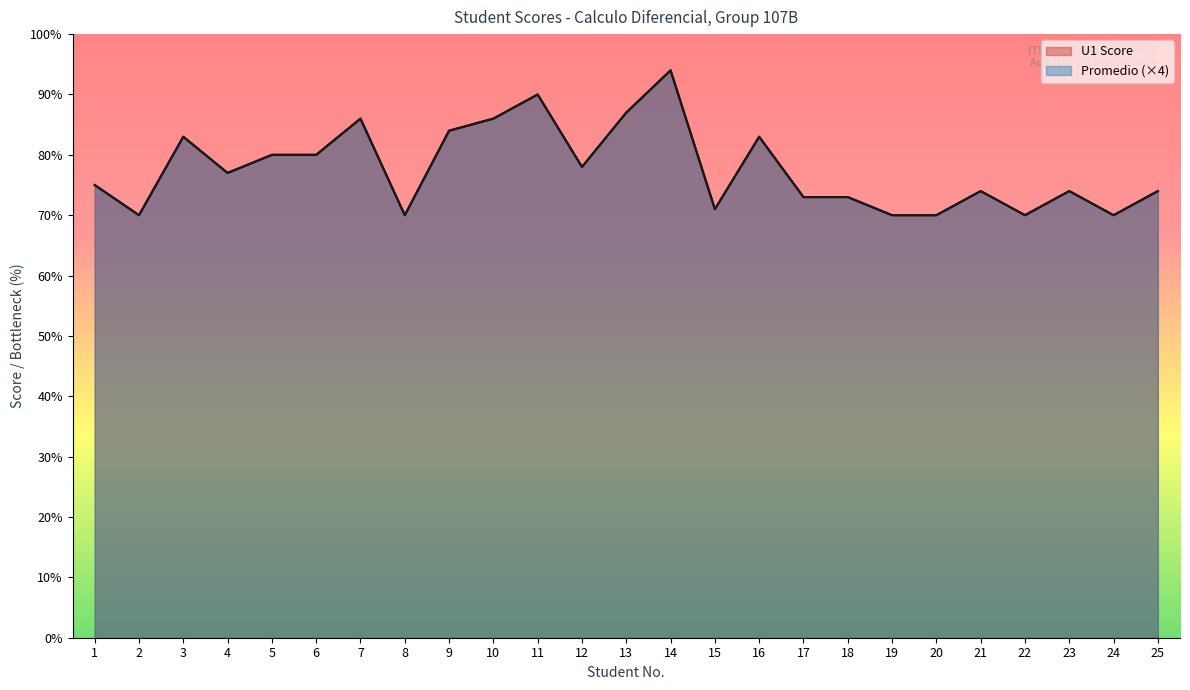

Rank the series by their maximum value, from lowest to highest.

U1 Score, Promedio